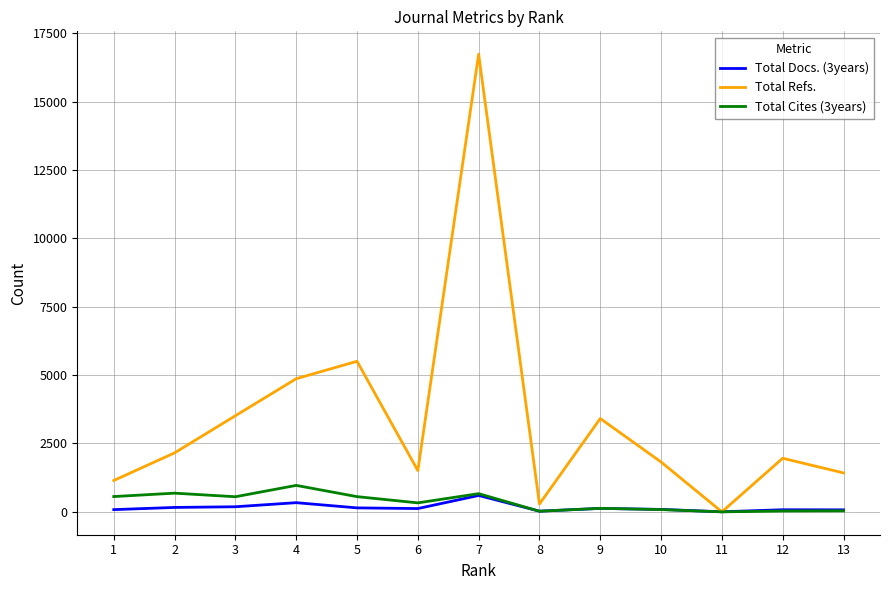

What is the difference between the maximum and second lowest values in the Total Cites (3years) series?

945